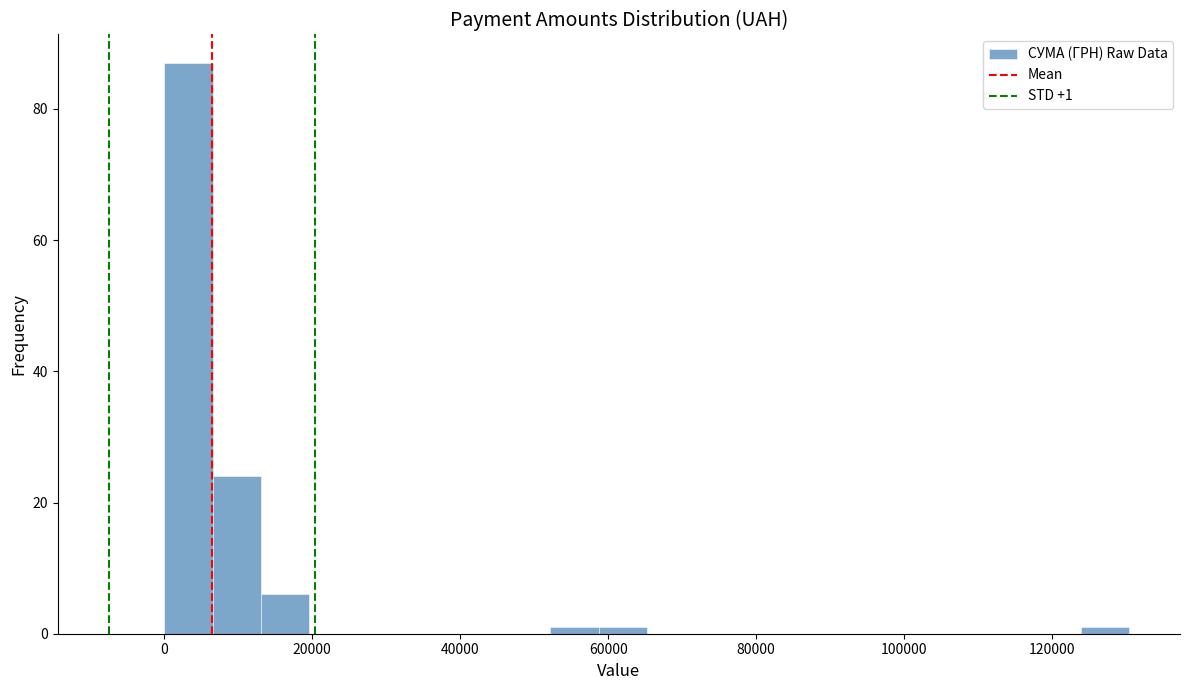

Read against the x-axis, roughly where is the centre of the tallest bar?

4000